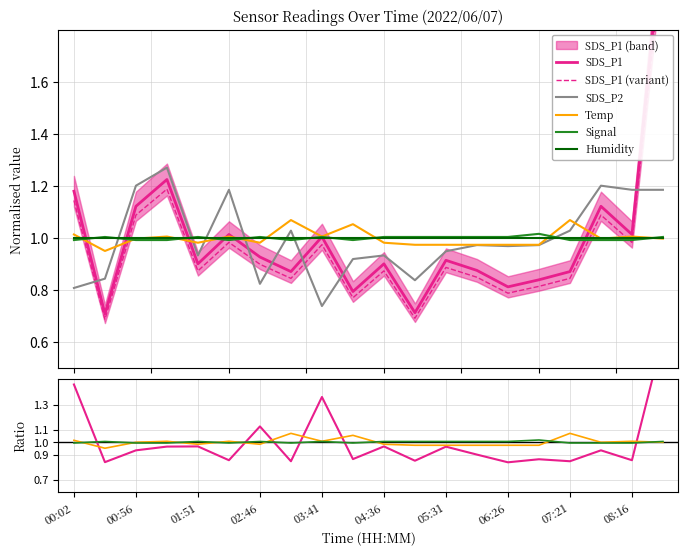

At which label does Signal first exceed 1?

00:29